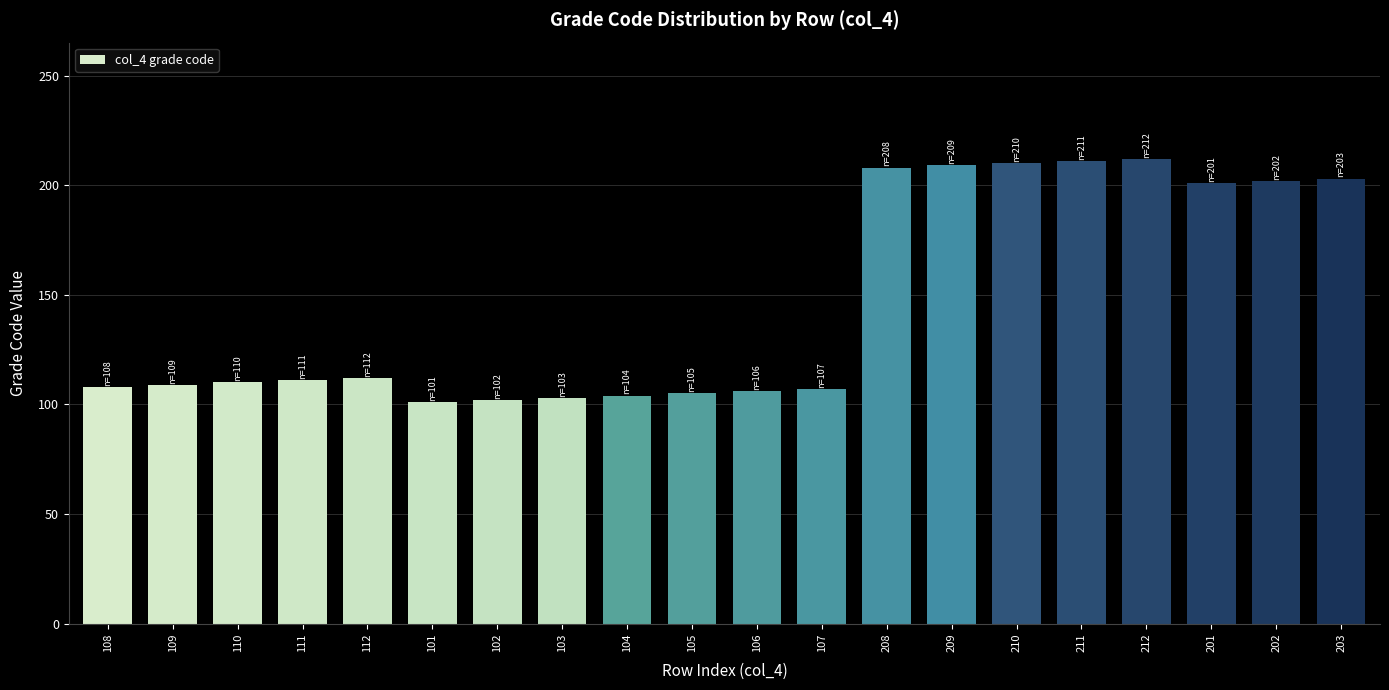

What is the label of the 13th bar from the right?

103